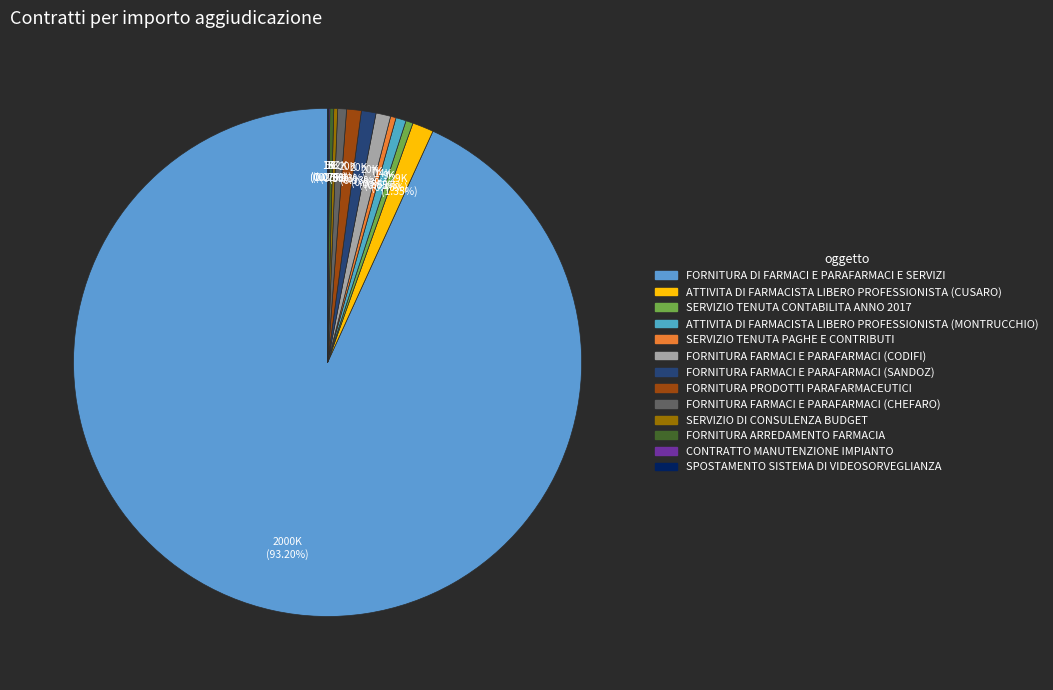

Is there a majority slice in this chart?

Yes